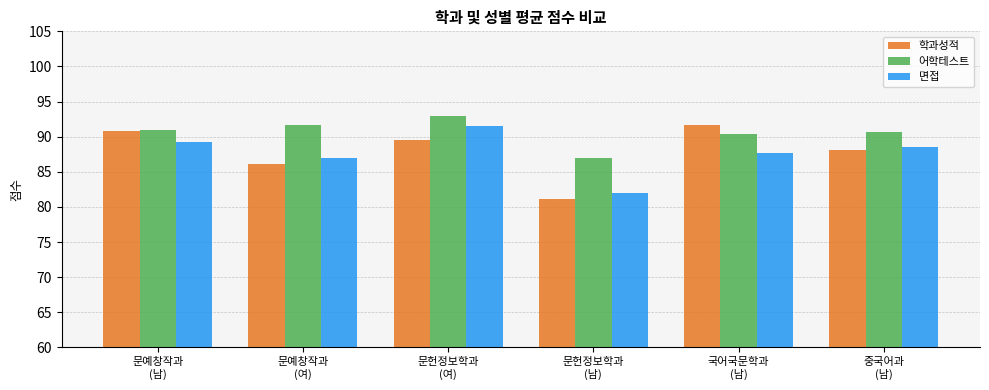

What is the smallest value displayed?

81.1